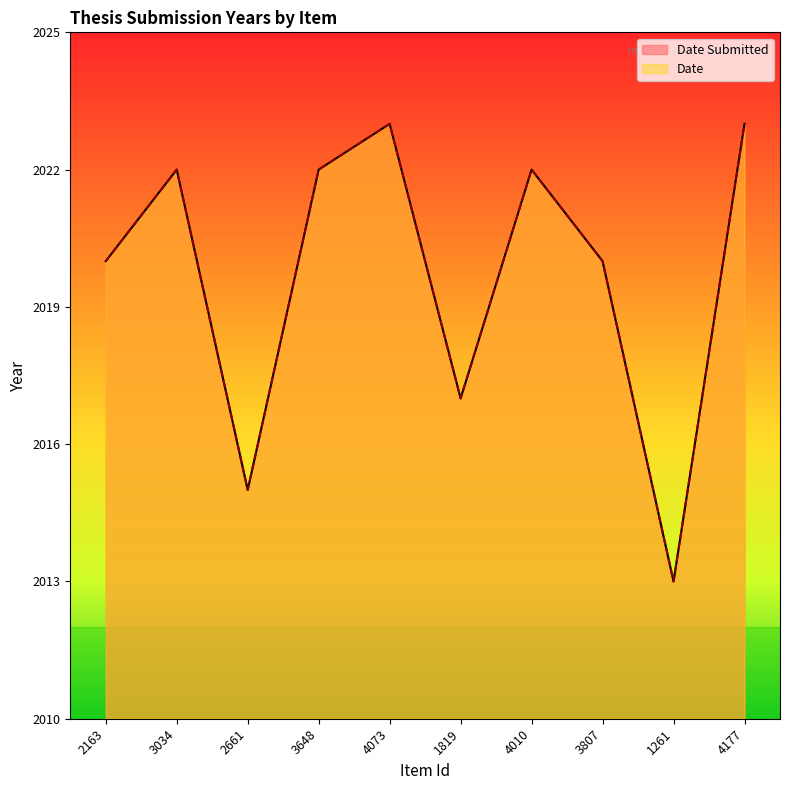

True or false: Date Submitted has a value of 2015 at 2661.

True